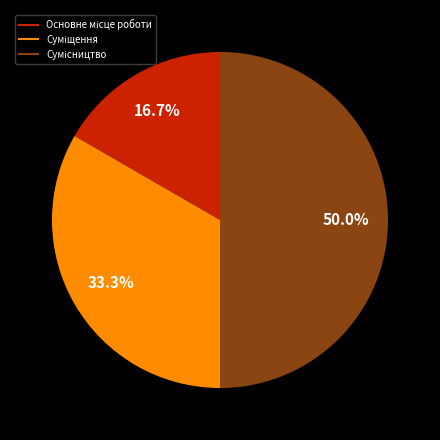

To the nearest percent, what is the combined percentage of Основне місце роботи and Суміщення?

50%